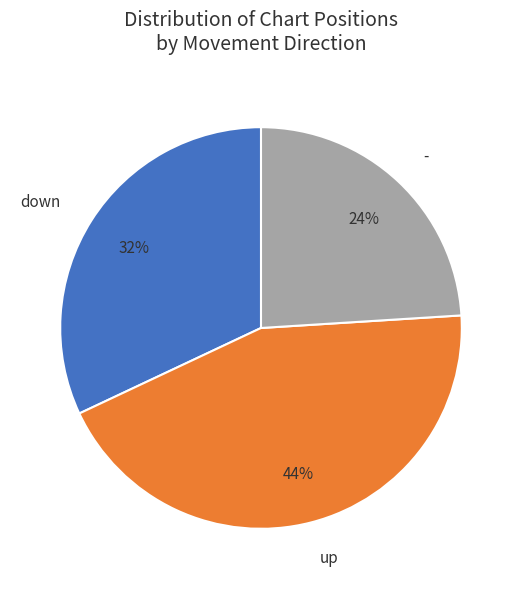

Rank the categories by value from highest to lowest.

up, down, -